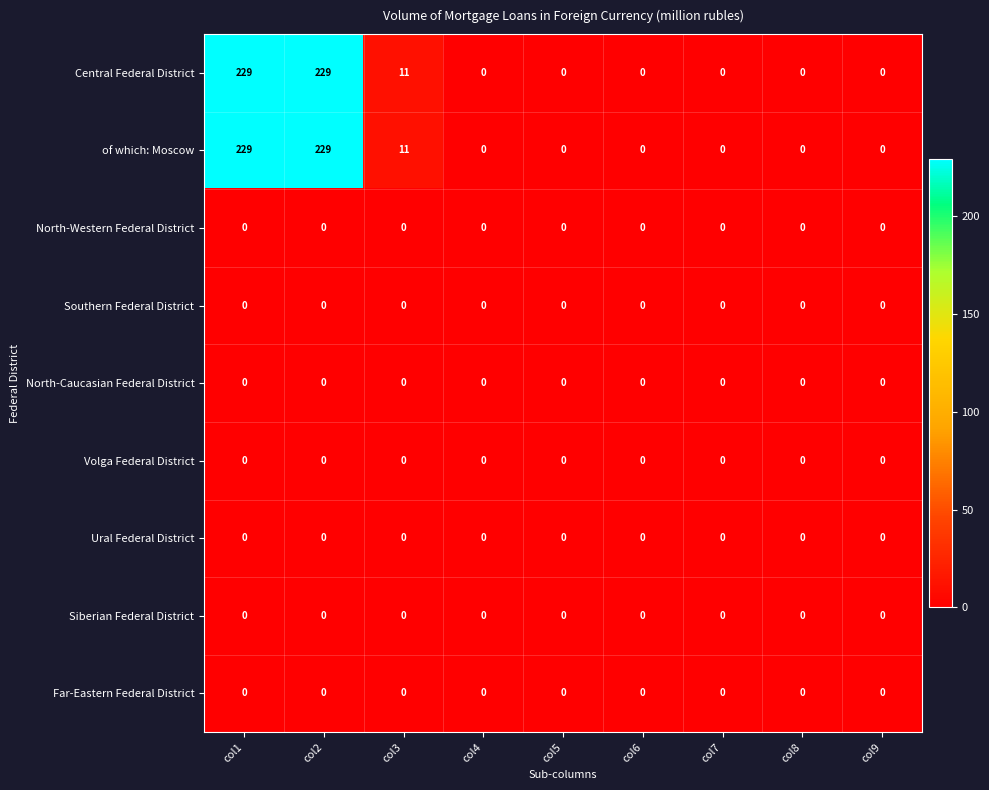

What is the maximum value shown in the chart?

229